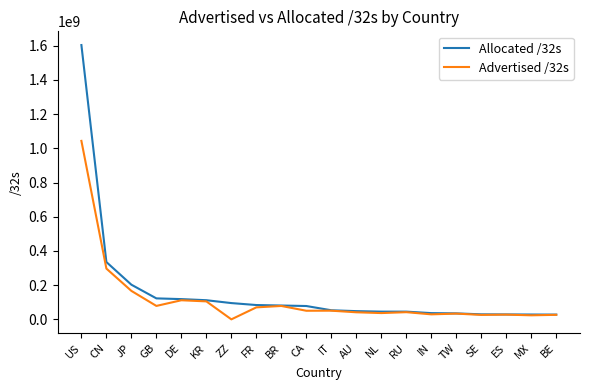

Between CN and TW, which series saw the biggest shift?

Allocated /32s